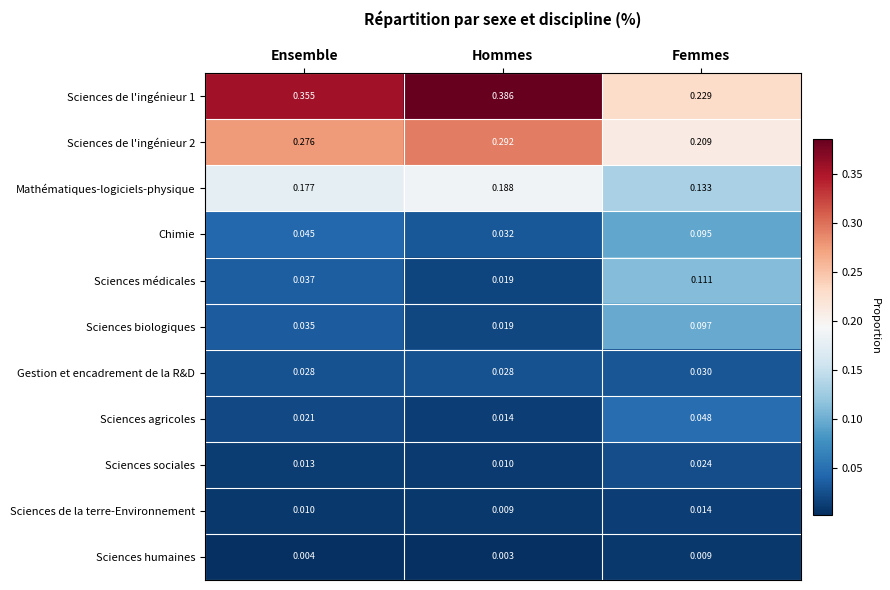

At which label is Sciences biologiques closest to 0?

Hommes